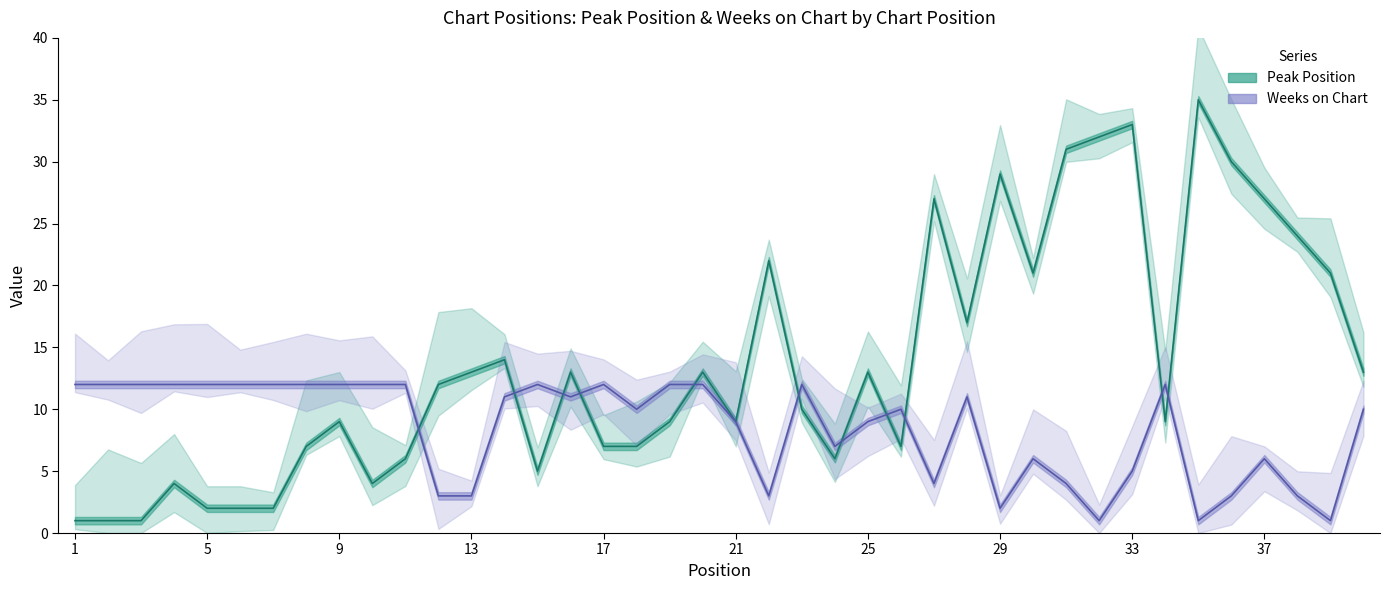

How many interior local peaks does the Weeks on Chart series have?

8